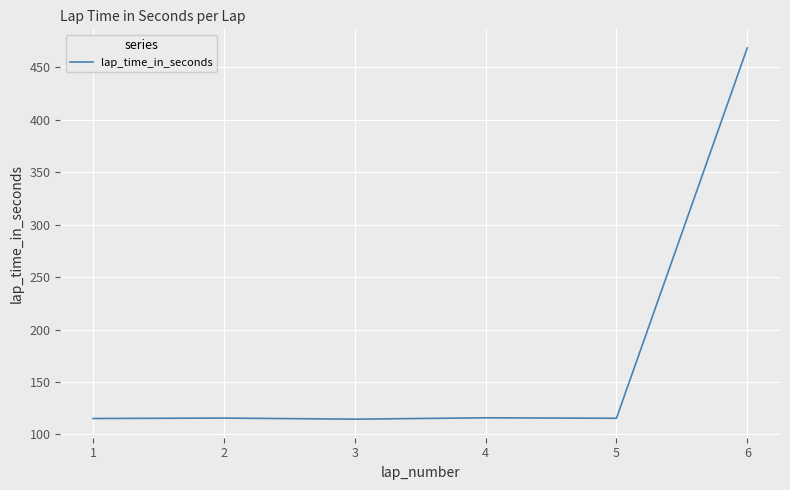

True or false: the data has more than 2 interior local peaks.

False